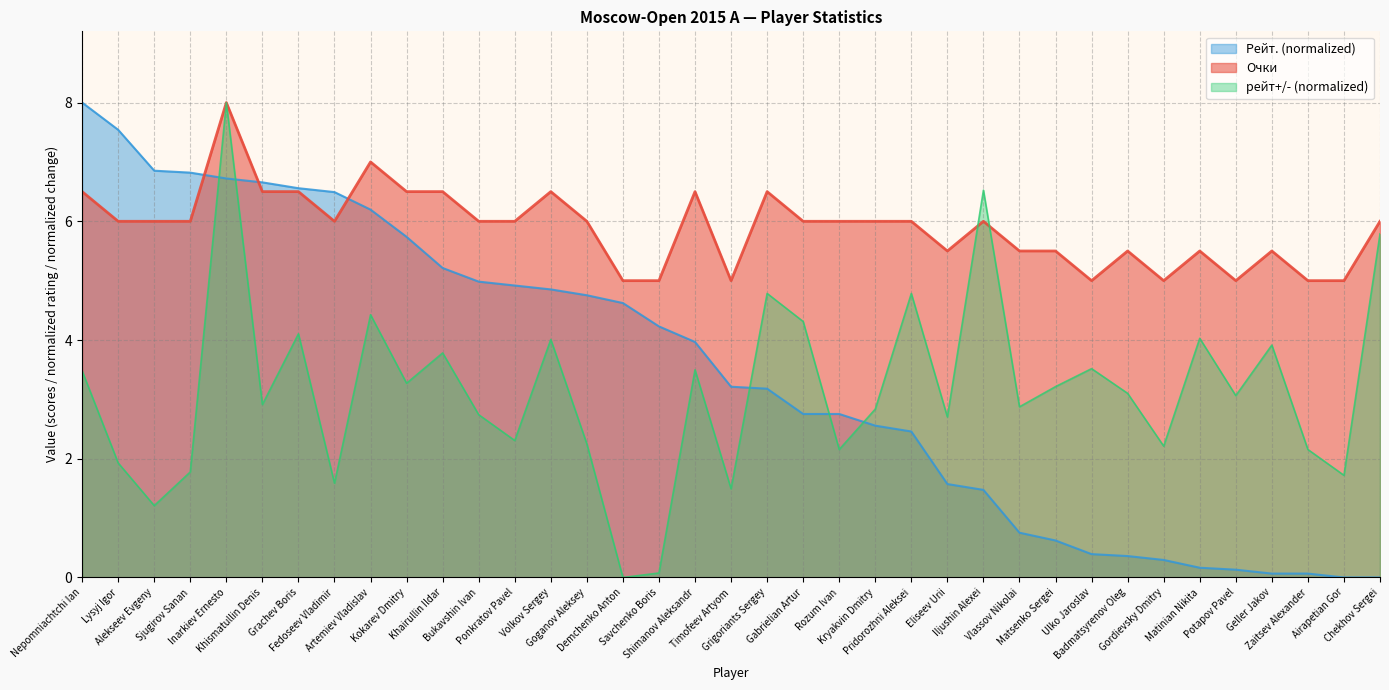

How many lines are shown in the chart?

3